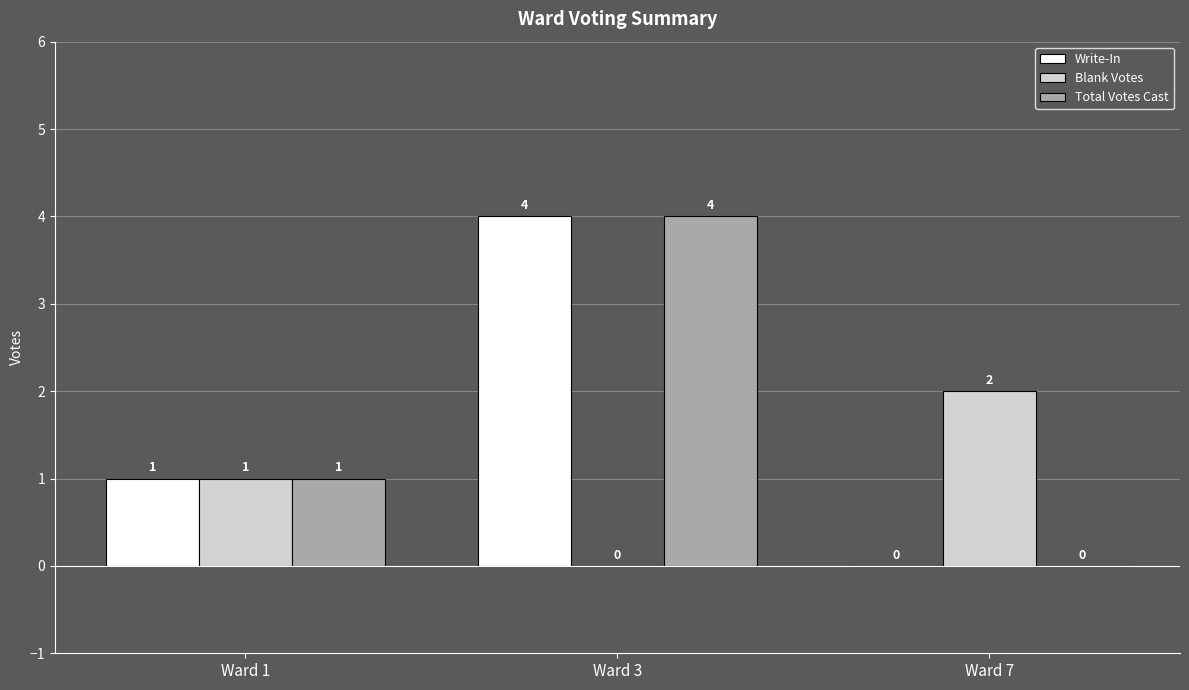

What is the sum of the Total Votes Cast values at Ward 1 and Ward 7?

1